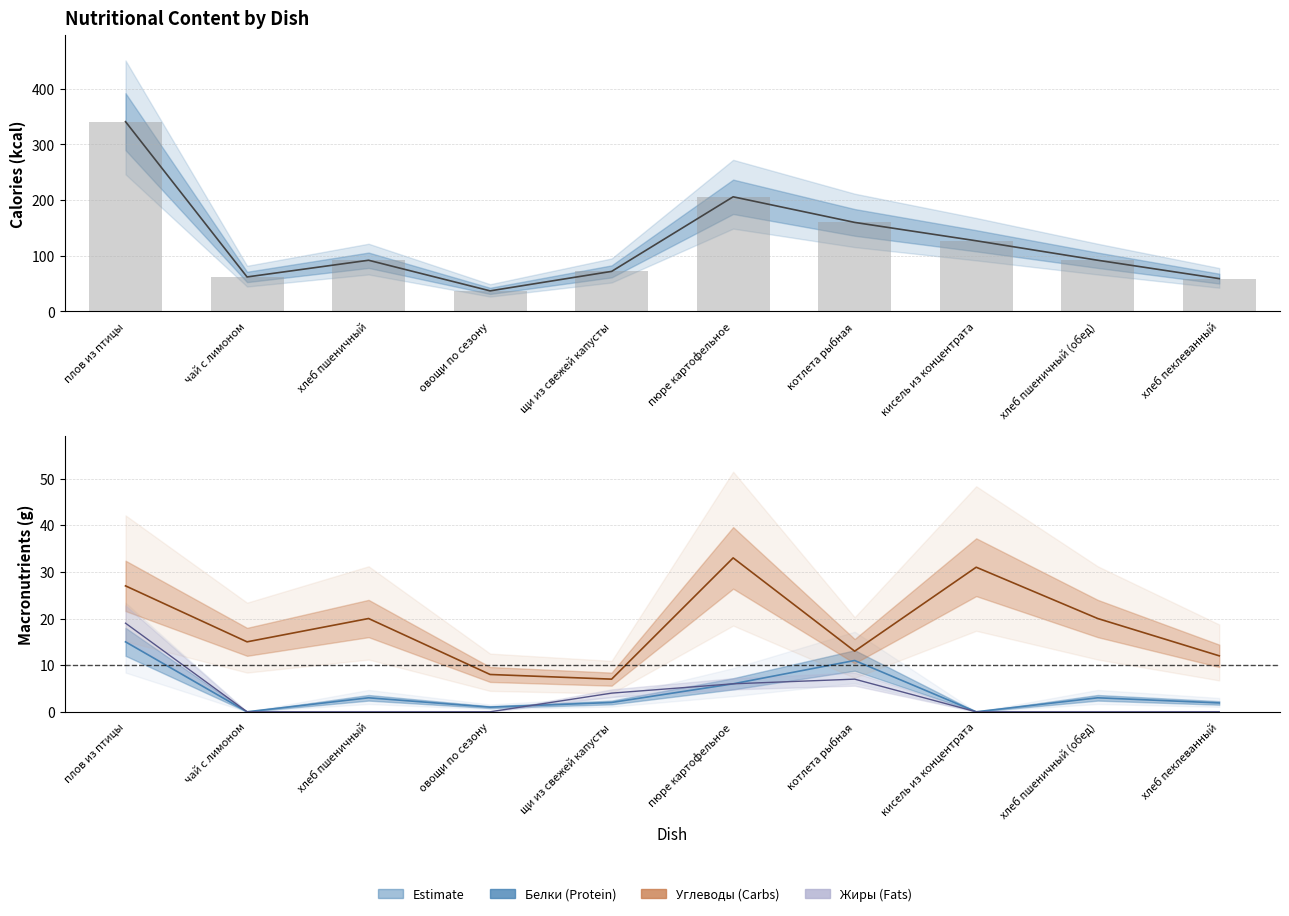

How many categories are shown in the chart?

10